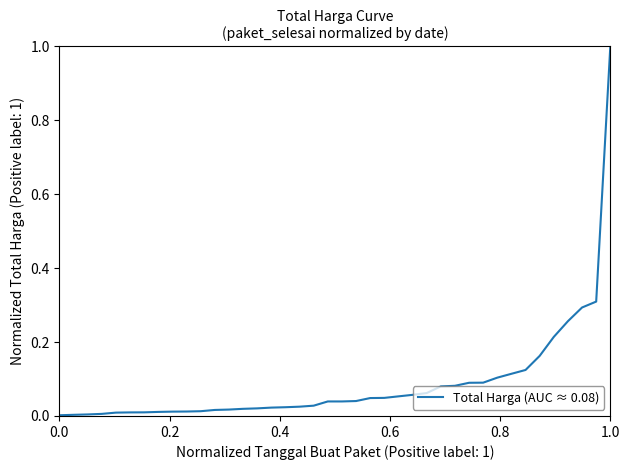

What is the greatest value displayed?

1.0